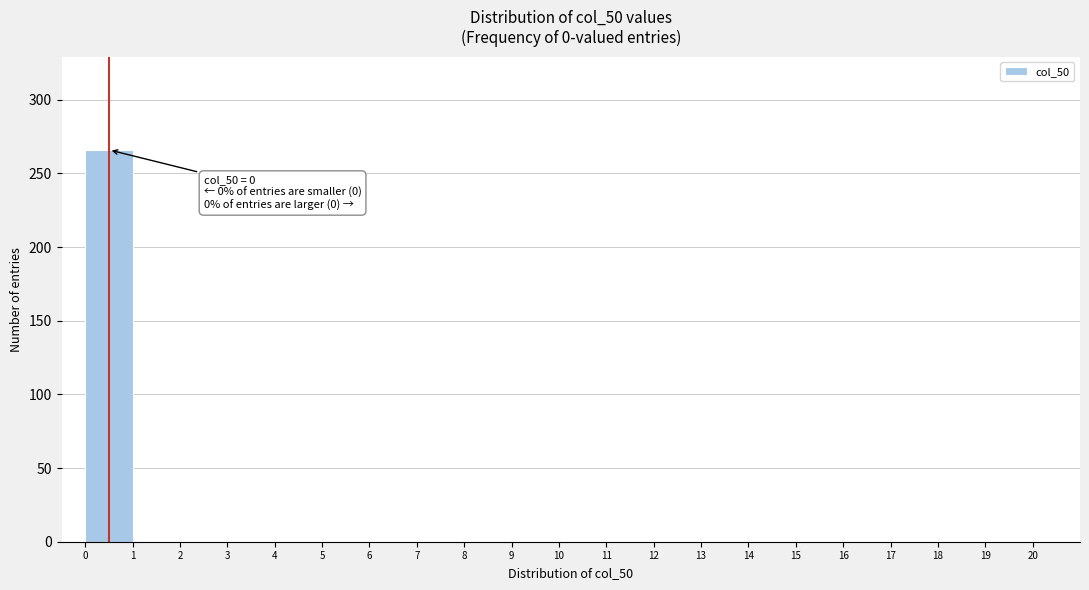

Which range on the x-axis has the tallest bar?

0 to 1